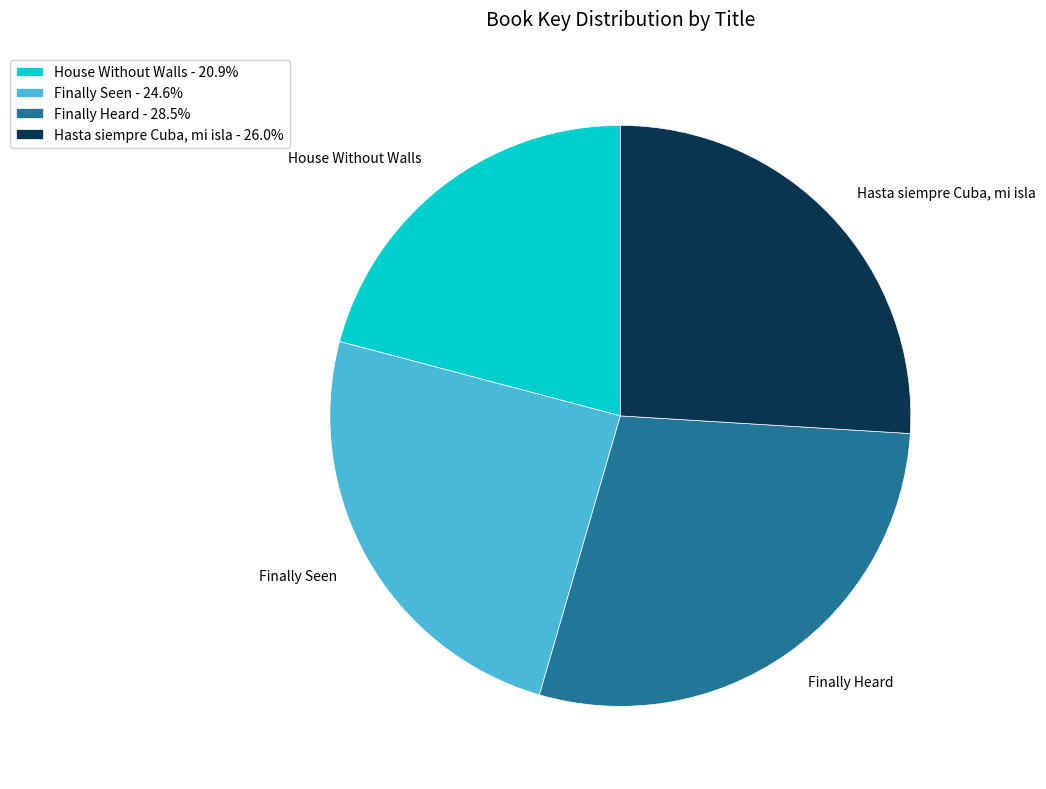

Is the sum of Finally Seen and House Without Walls greater than half?

No